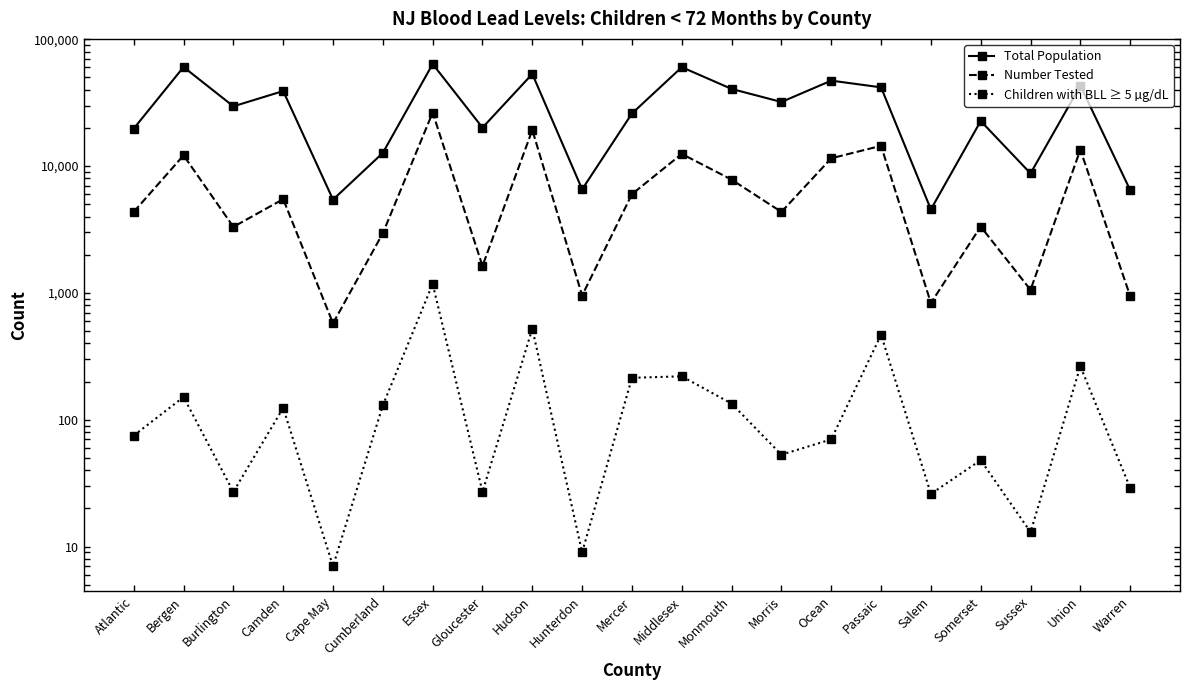

Reading right to left, extract all data points from this chart.

Total Population: Warren=6467	Union=43089	Sussex=8758	Somerset=22671	Salem=4556	Passaic=41780	Ocean=47200	Morris=32029	Monmouth=40604	Middlesex=60263	Mercer=25990	Hunterdon=6559	Hudson=53290	Gloucester=20104	Essex=63842	Cumberland=12712	Cape May=5442	Camden=39070	Burlington=29604	Bergen=60436	Atlantic=19761
Number Tested: Warren=944	Union=13453	Sussex=1057	Somerset=3334	Salem=833	Passaic=14456	Ocean=11523	Morris=4352	Monmouth=7821	Middlesex=12474	Mercer=6011	Hunterdon=954	Hudson=19249	Gloucester=1630	Essex=26429	Cumberland=2957	Cape May=576	Camden=5487	Burlington=3318	Bergen=12154	Atlantic=4357
Children with BLL ≥ 5 µg/dL: Warren=29	Union=264	Sussex=13	Somerset=48	Salem=26	Passaic=468	Ocean=70	Morris=53	Monmouth=134	Middlesex=220	Mercer=214	Hunterdon=9	Hudson=522	Gloucester=27	Essex=1177	Cumberland=130	Cape May=7	Camden=124	Burlington=27	Bergen=151	Atlantic=75